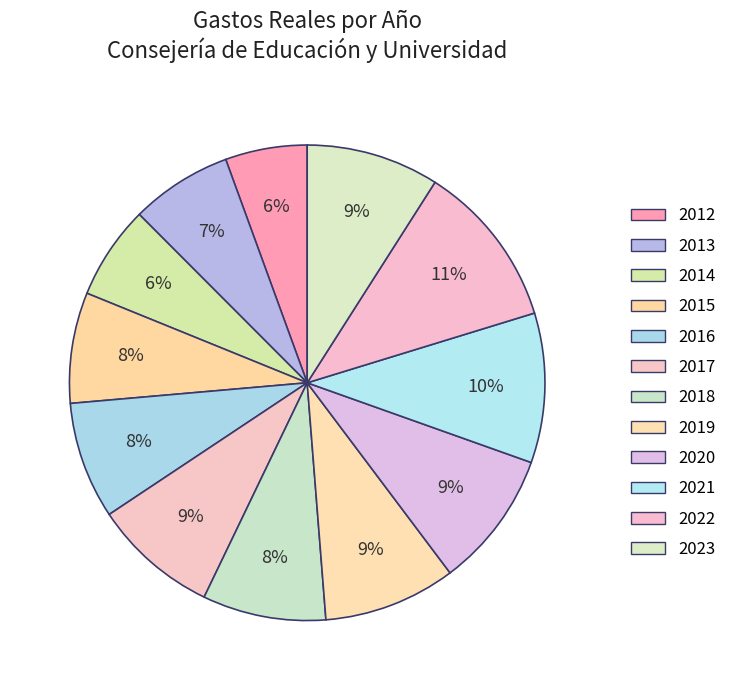

Is there any slice that represents more than half of the pie?

No